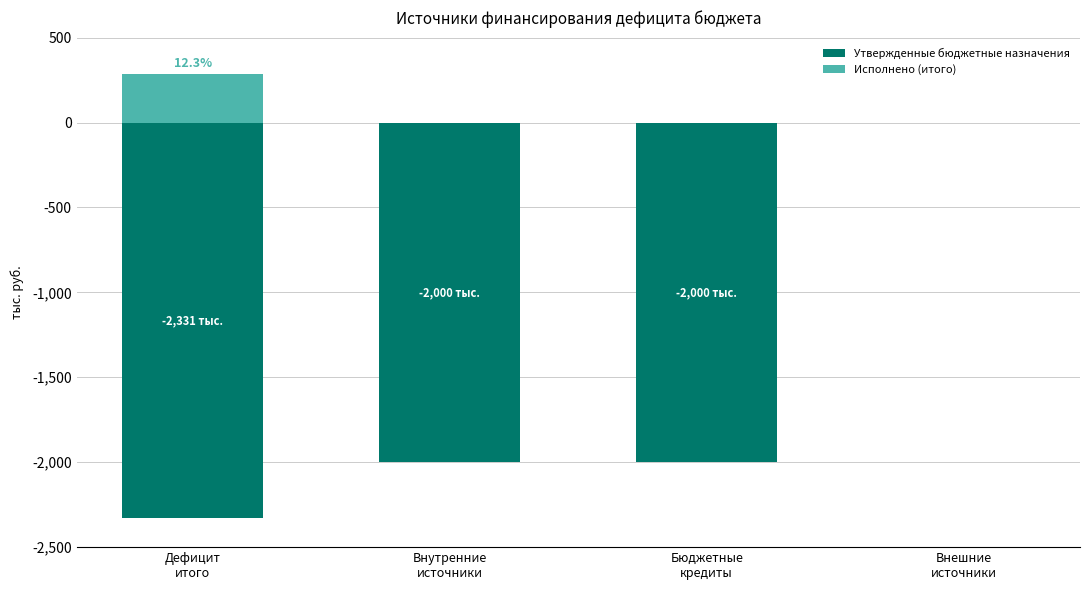

Between Бюджетные
кредиты and Внешние
источники, which is larger?

Внешние
источники